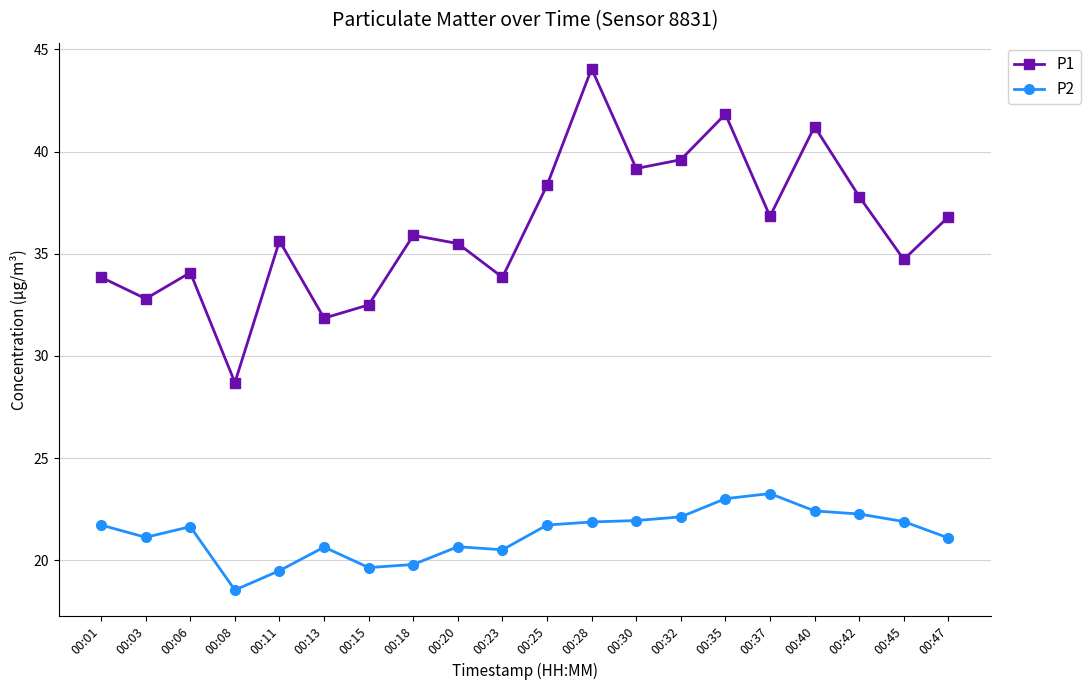

What is the total value across all series at 00:42?

60.1